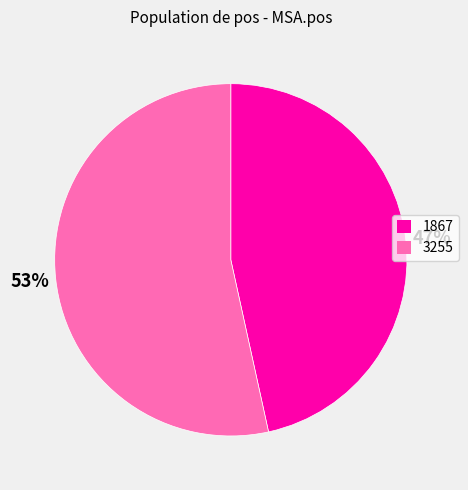

To the nearest percent, what is the average slice percentage?

50%